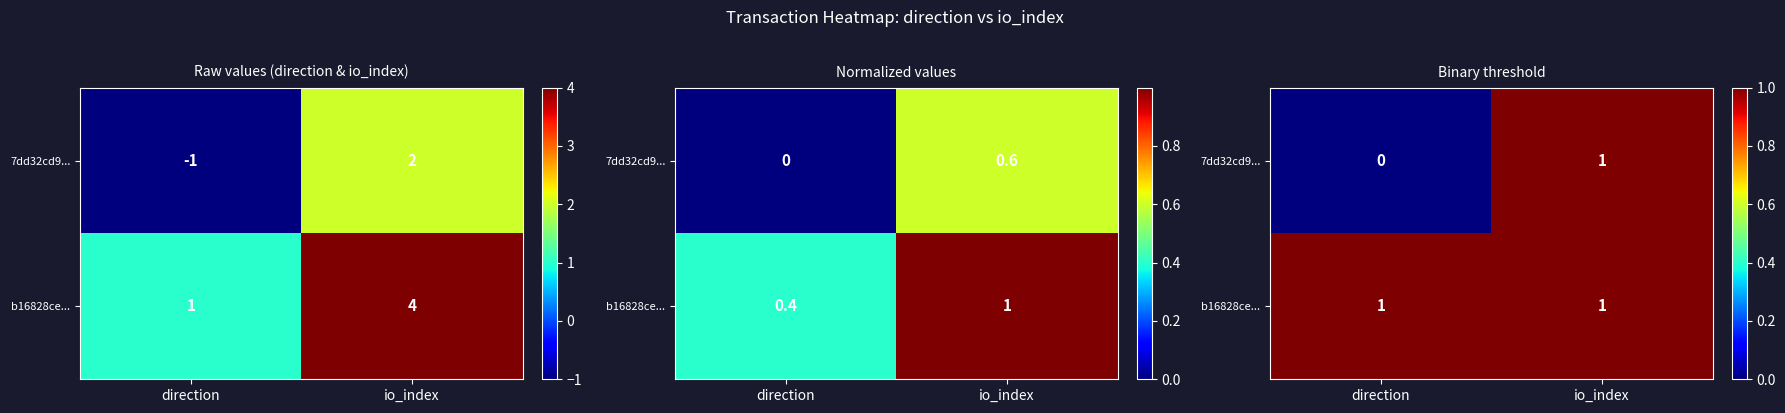

Read the b16828ce... value at io_index.

1